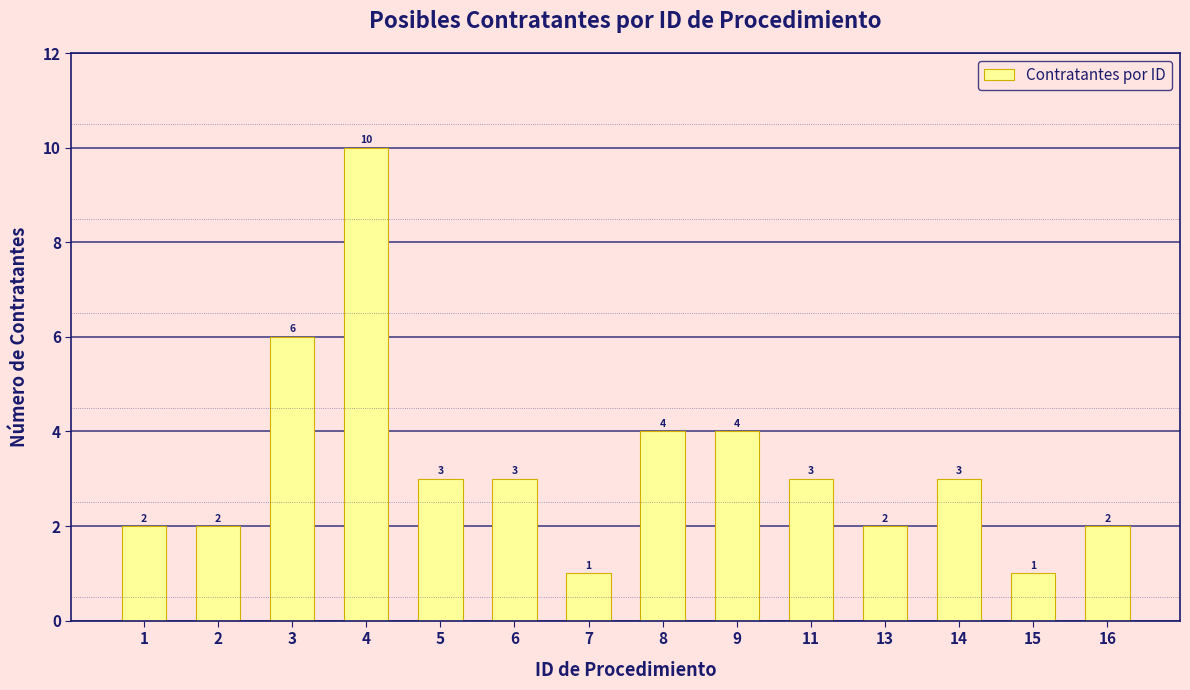

How many bars are there in total?

14